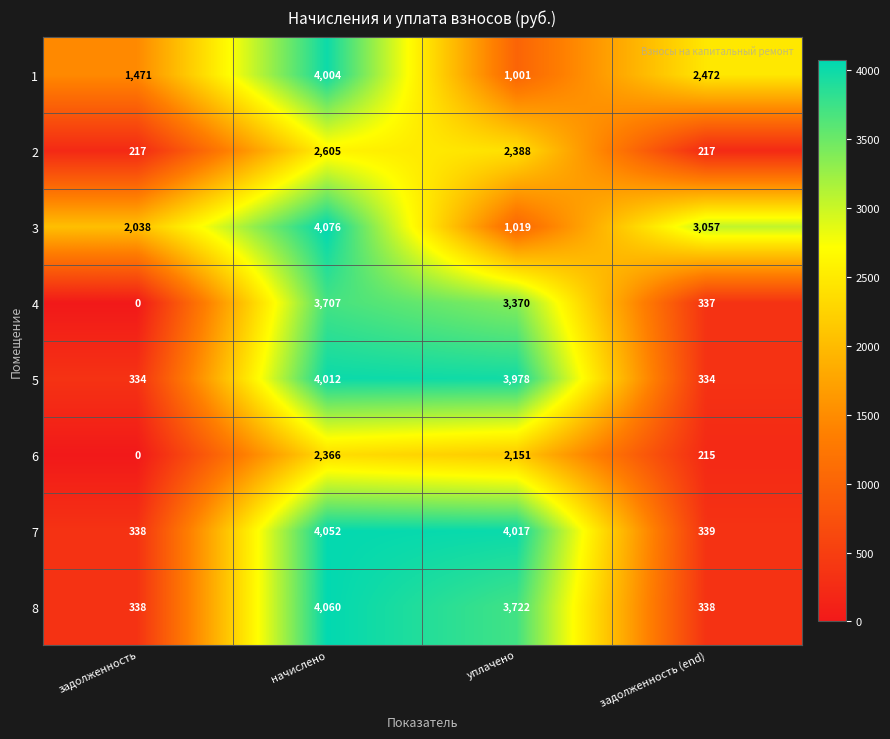

Count the number of categories in the chart.

4